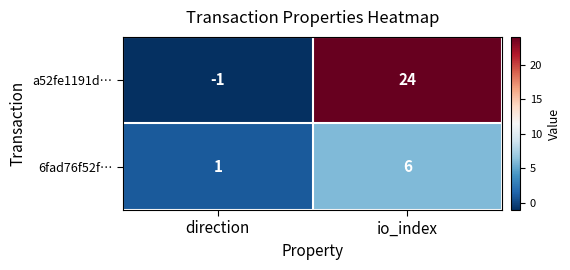

The value of 6fad76f52f… at direction is 1. True or false?

True